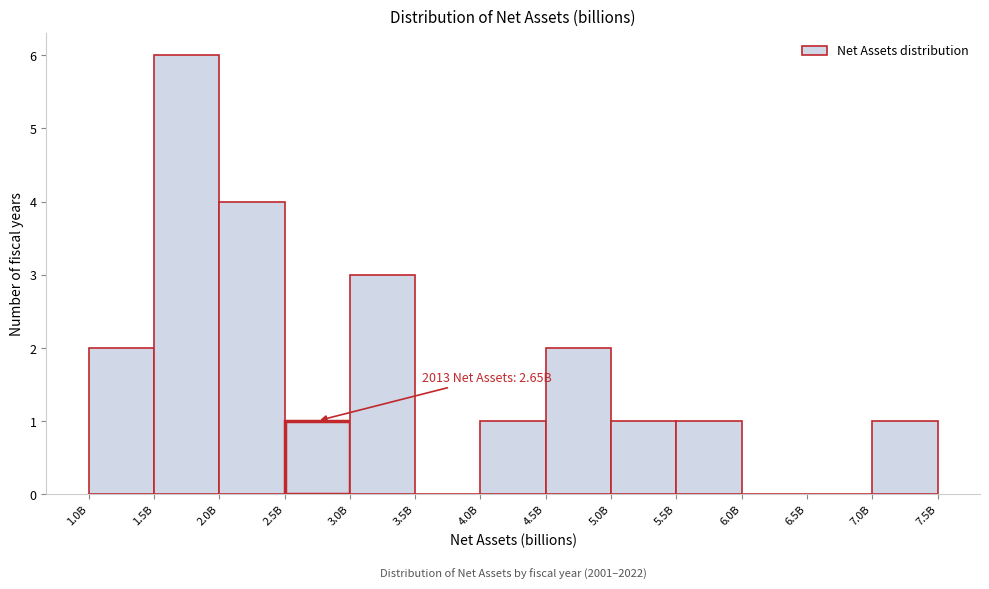

Reading left to right, extract all data points from this chart.

1.0B=2	1.5B=6	2.0B=4	2.5B=1	3.0B=3	3.5B=0	4.0B=1	4.5B=2	5.0B=1	5.5B=1	6.0B=0	6.5B=0	7.0B=1